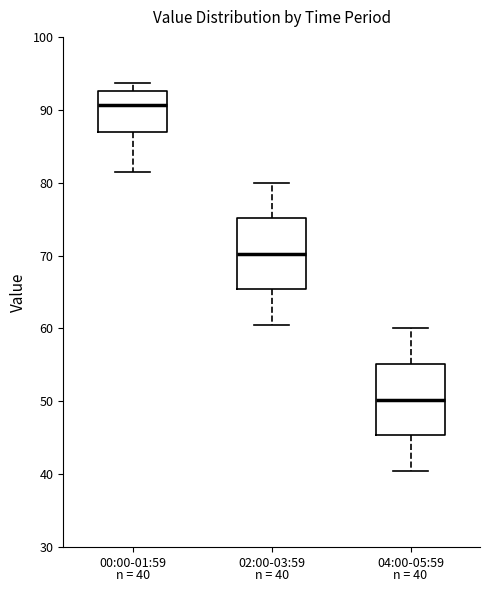

Which box has the highest median line?

00:00-01:59